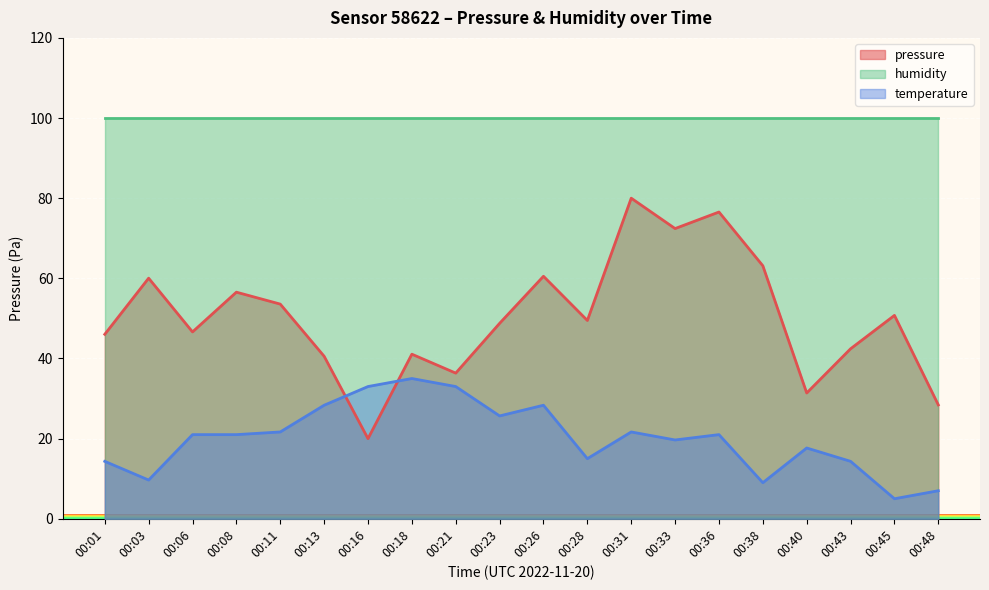

At which label does pressure first exceed 49?

00:03